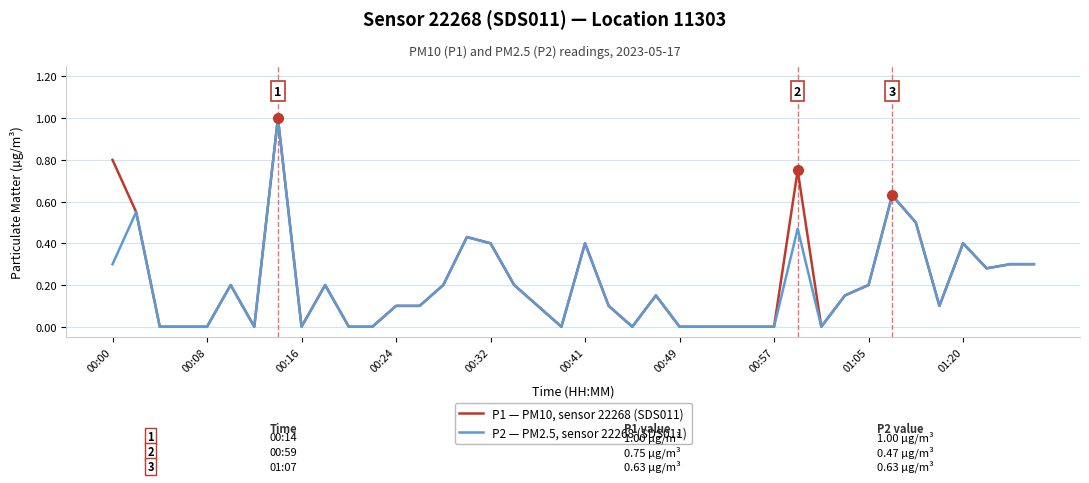

What is the maximum value for P2 — PM2.5, sensor 22268 (SDS011)?

1.0